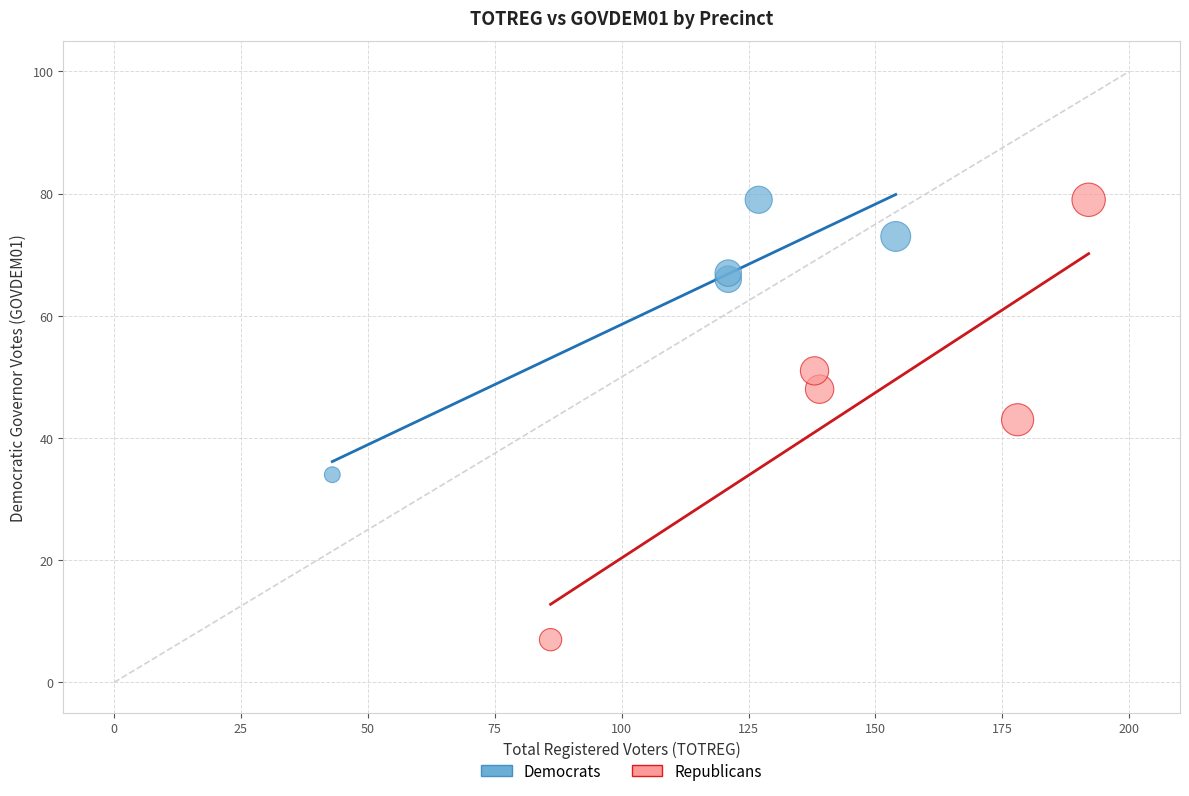

Which series has the widest spread of Y values?

Republicans